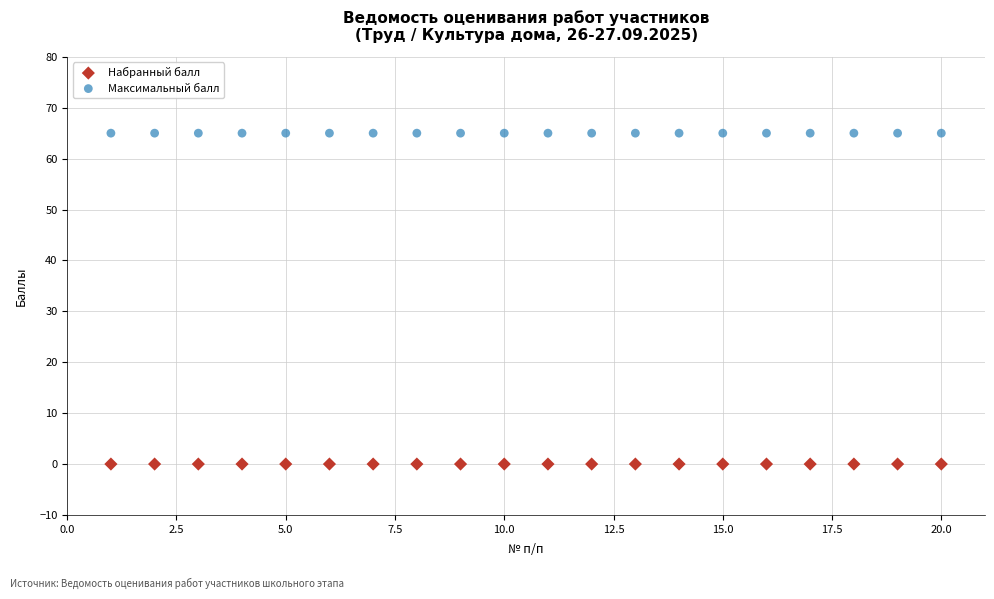

Which series reaches the maximum Y coordinate?

Максимальный балл